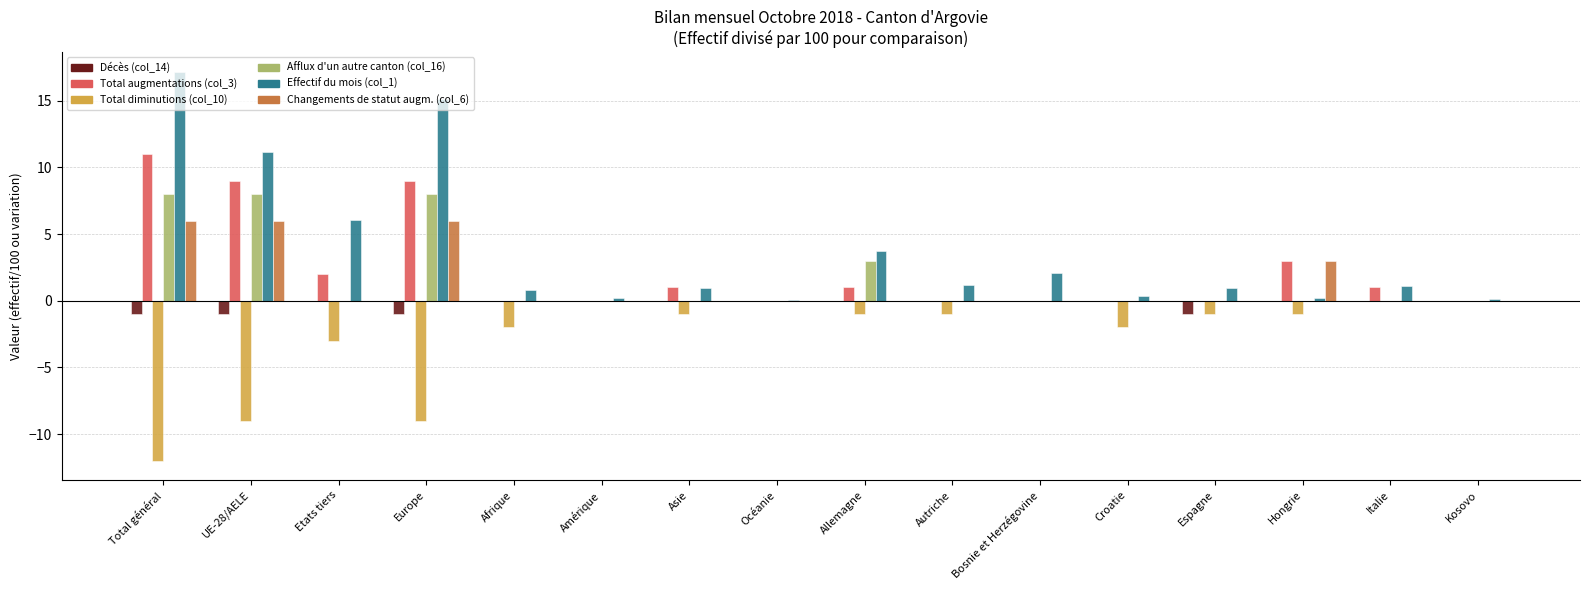

True or false: Changements de statut augm. (col_6) has a value of 0.0 at Asie.

True